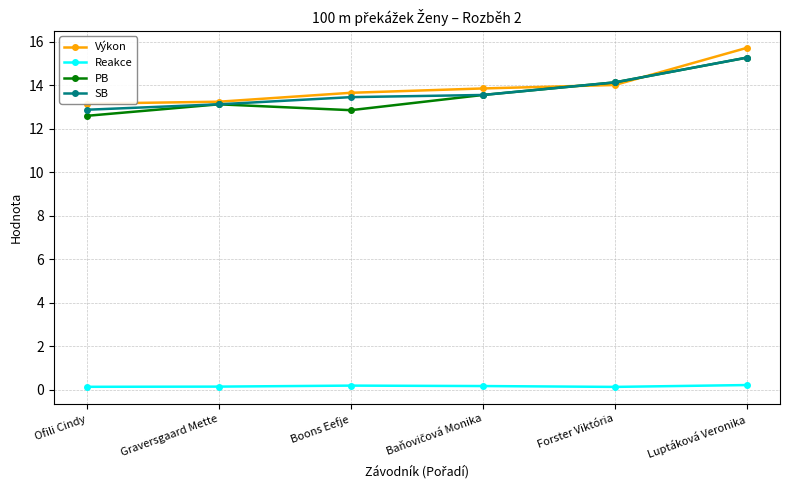

How many lines are shown in the chart?

4